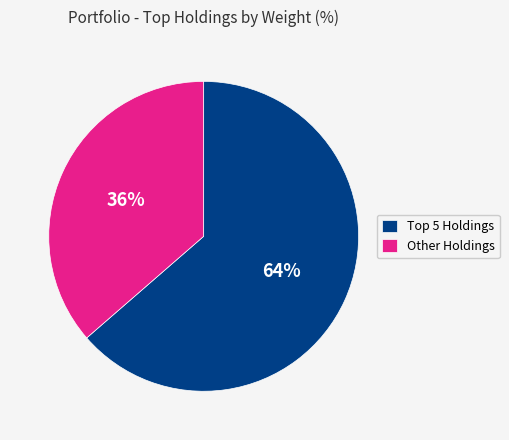

Rank the categories by value from highest to lowest.

Top 5 Holdings, Other Holdings